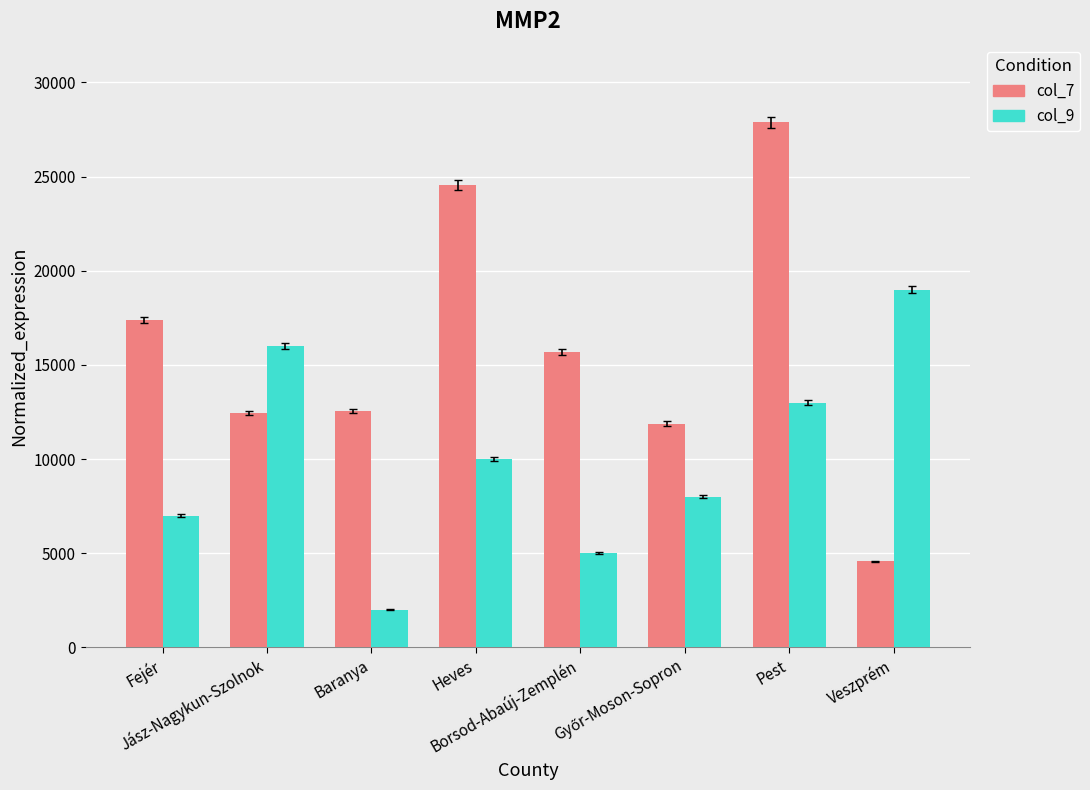

What is the spread (max minus min) of values at Fejér?

10376